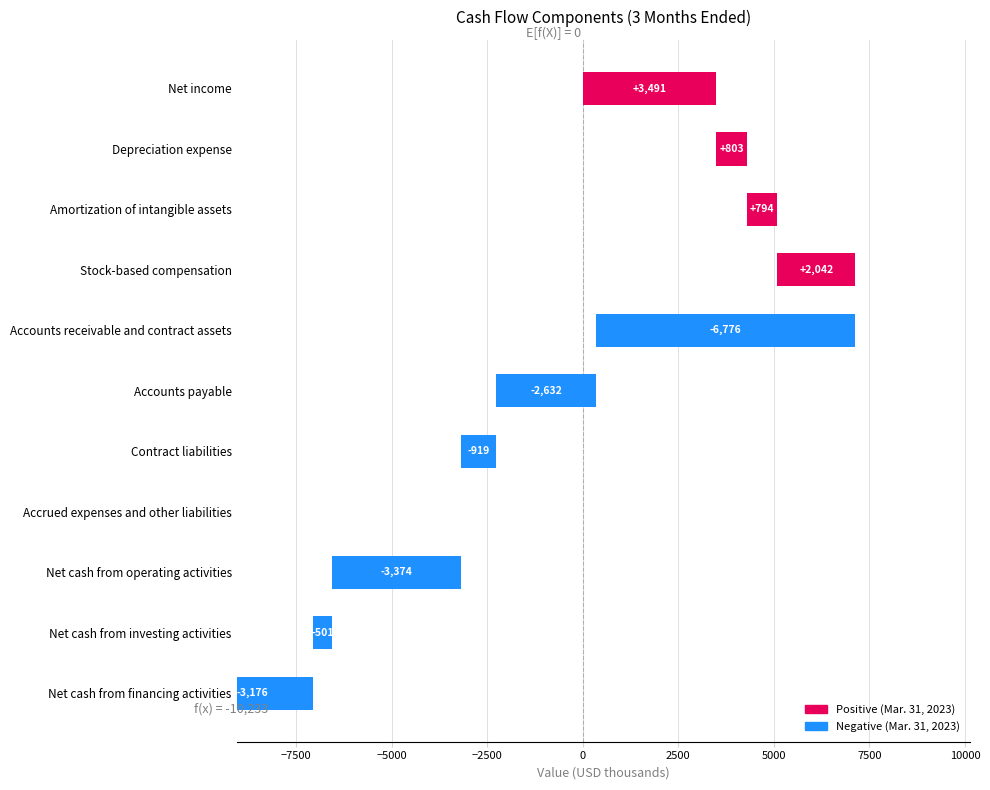

Are the bars horizontal?

Yes